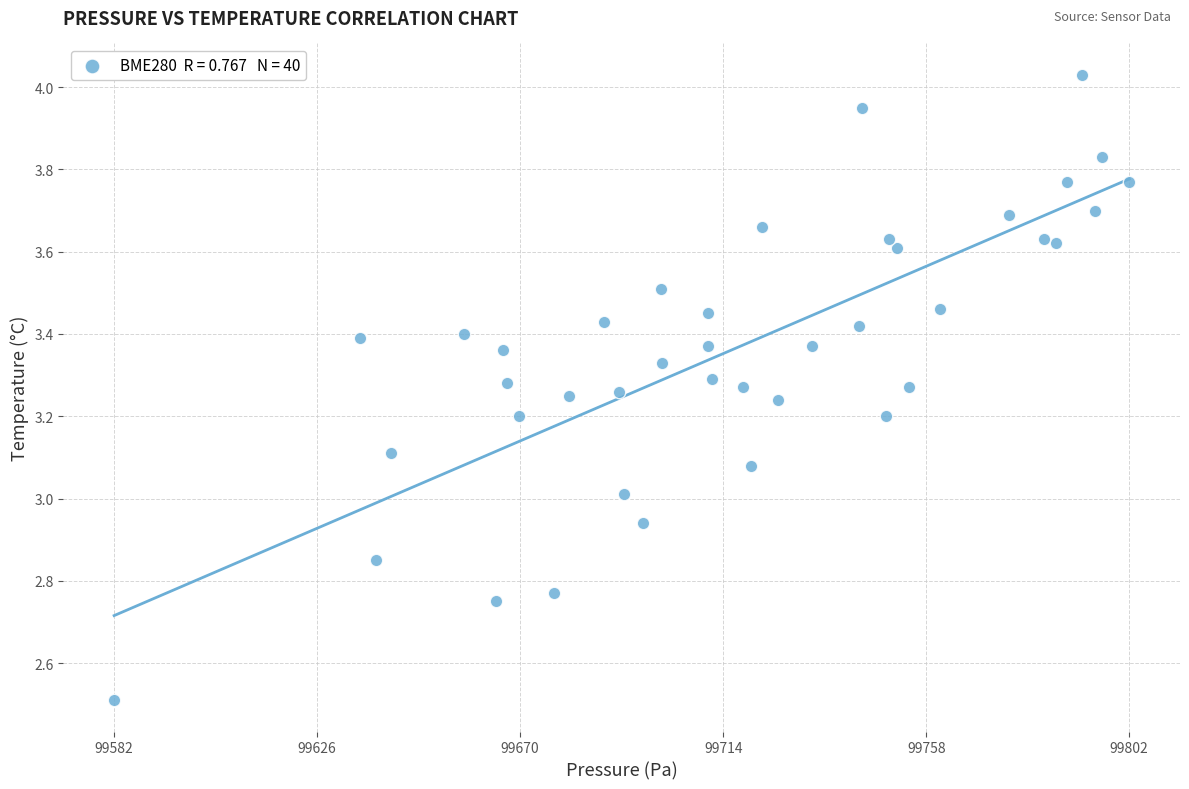

What is the range of X values (max minus min)?

219.7